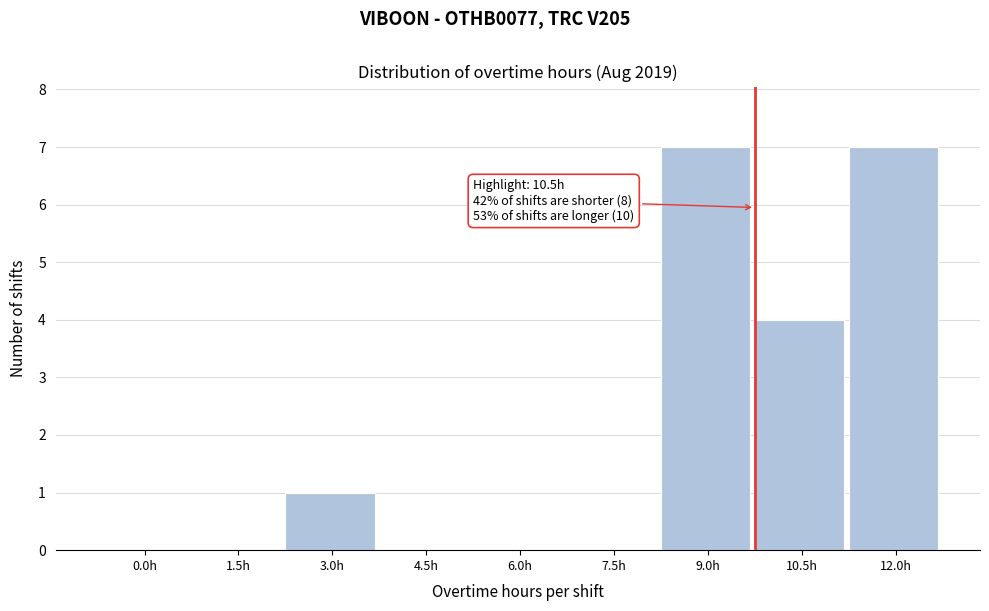

Reading left to right, list all the values displayed in this chart.

0.0h=0	1.5h=0	3.0h=1	4.5h=0	6.0h=0	7.5h=0	9.0h=7	10.5h=4	12.0h=7